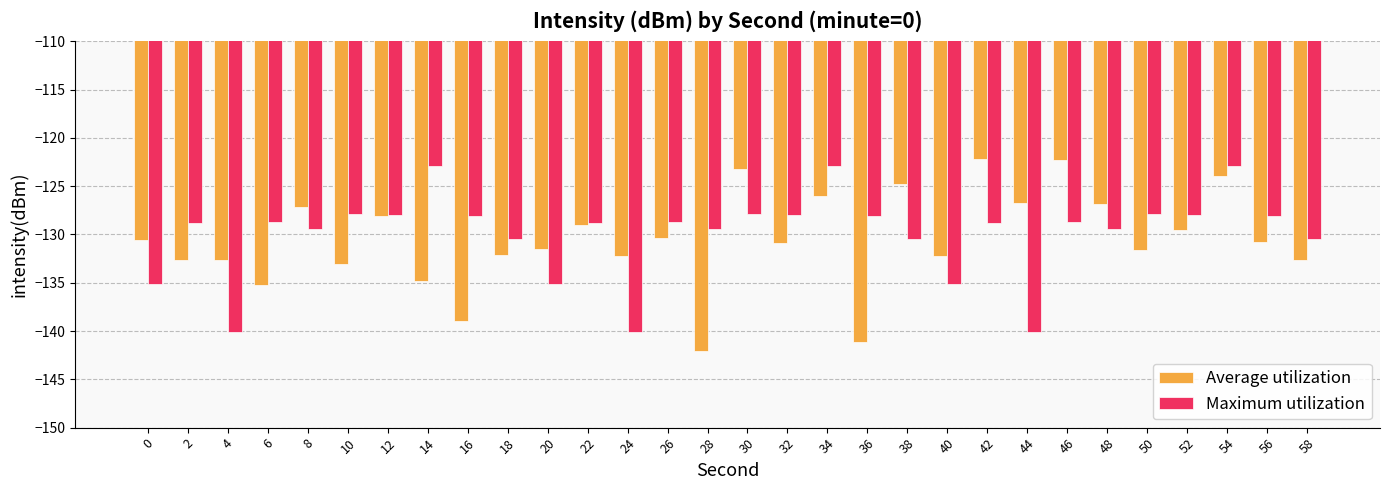

Which series has the widest spread of values?

Average utilization